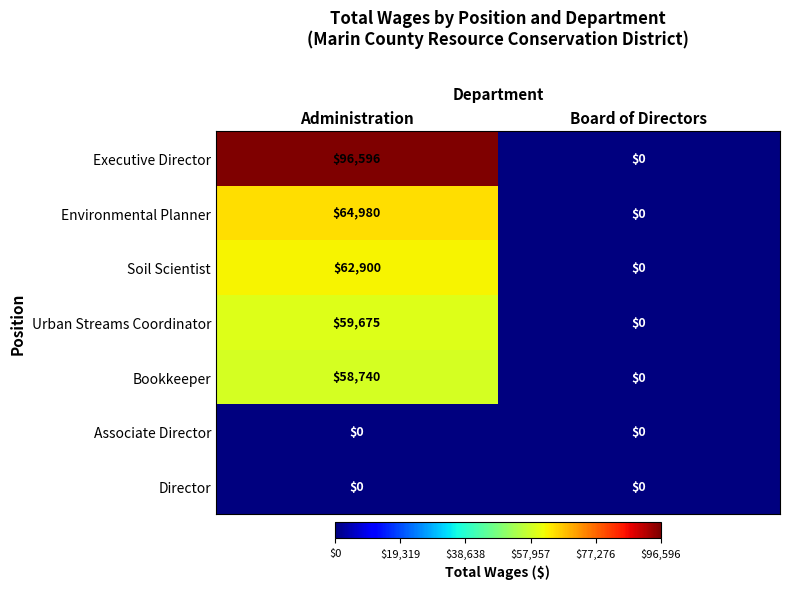

Which label corresponds to the largest value in the chart?

Administration